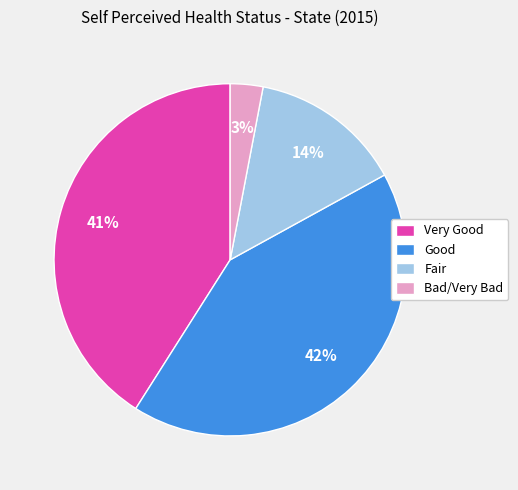

Do Fair and Good together represent more than half of the pie?

Yes